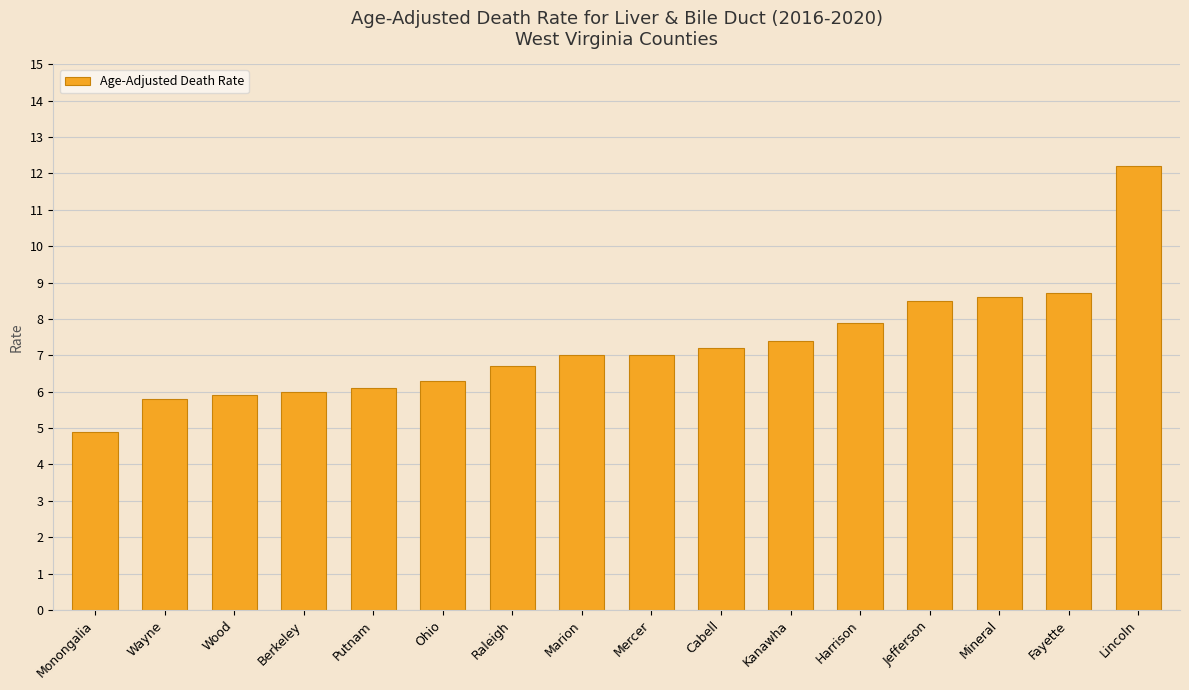

Does the chart contain stacked bars?

No